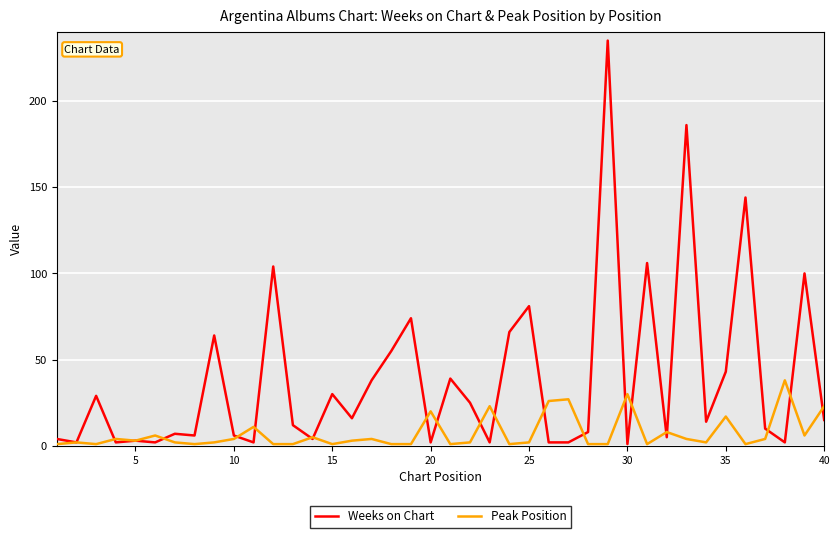

Which series has the widest spread of values?

Weeks on Chart